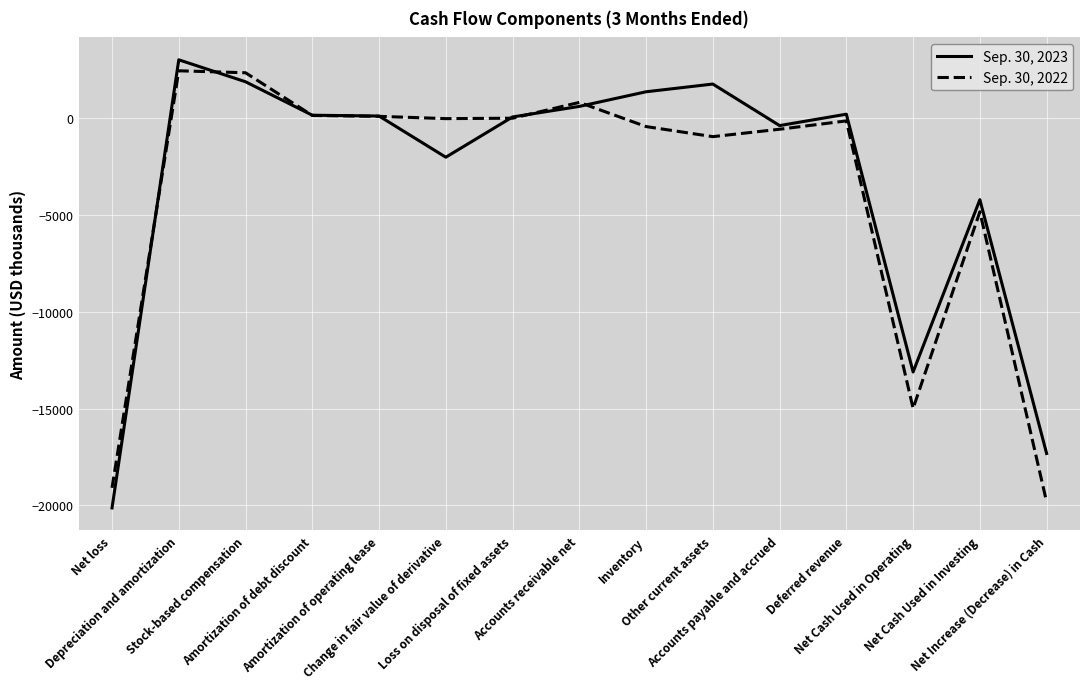

What are all the series names shown in the legend?

Sep. 30, 2023, Sep. 30, 2022